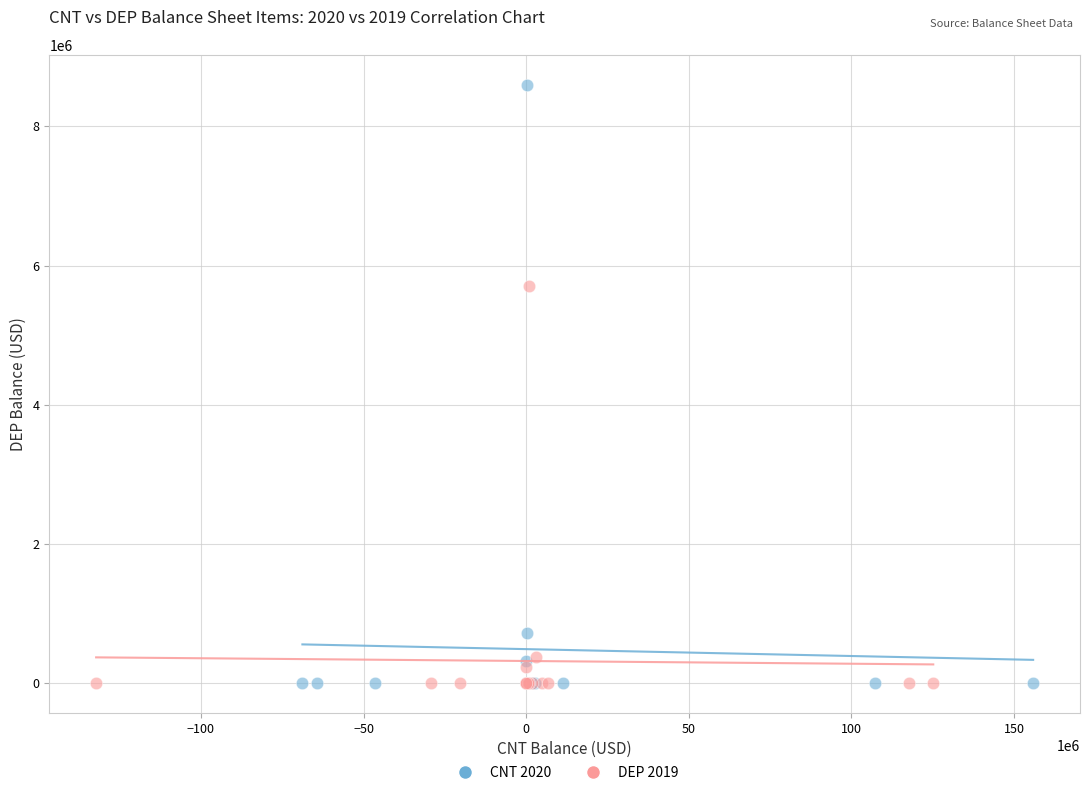

Which series has the largest Y range (max minus min)?

CNT 2020